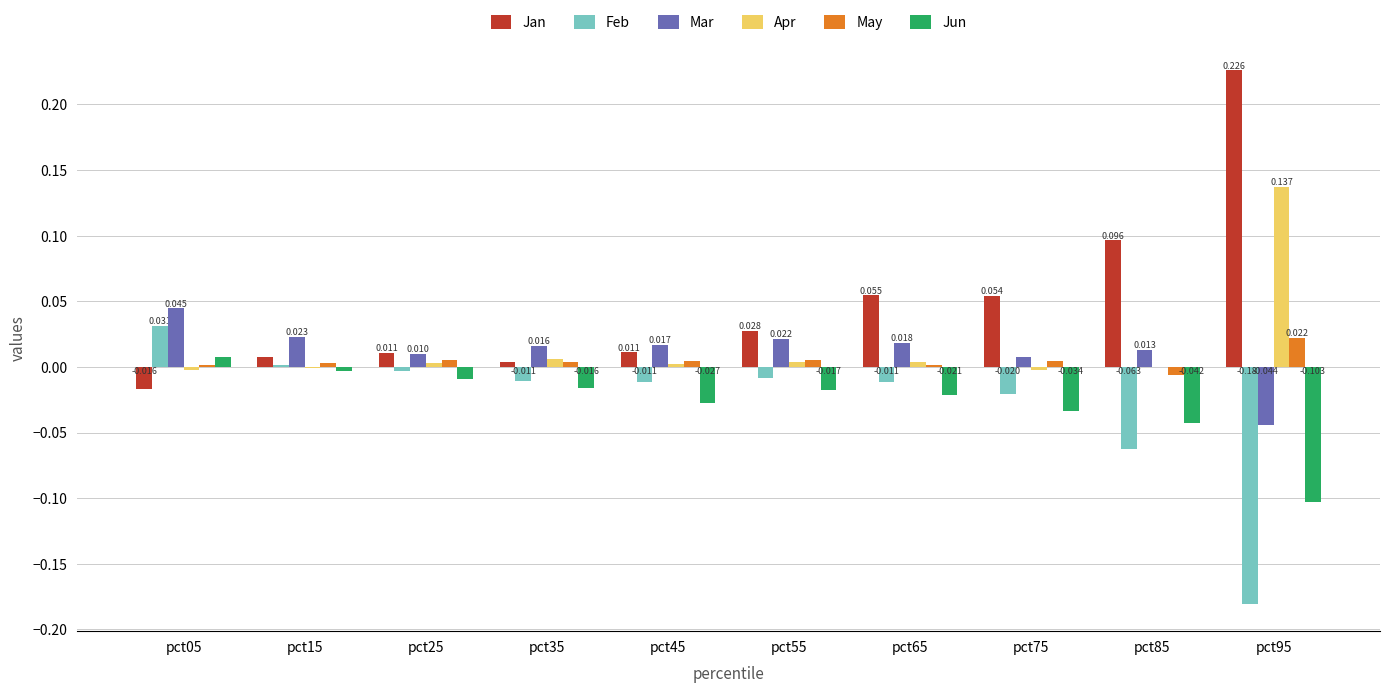

Is the value of May at pct15 greater than the value of Jan at pct35?

No